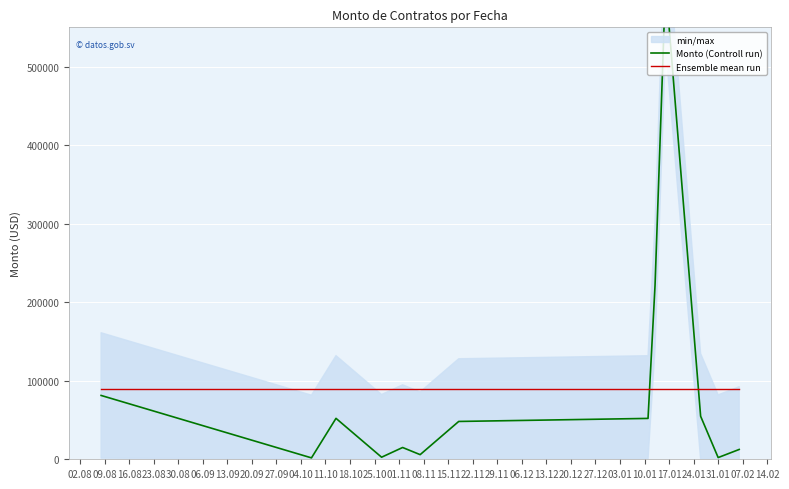

Which series has the largest total across all categories?

Monto (Controll run)